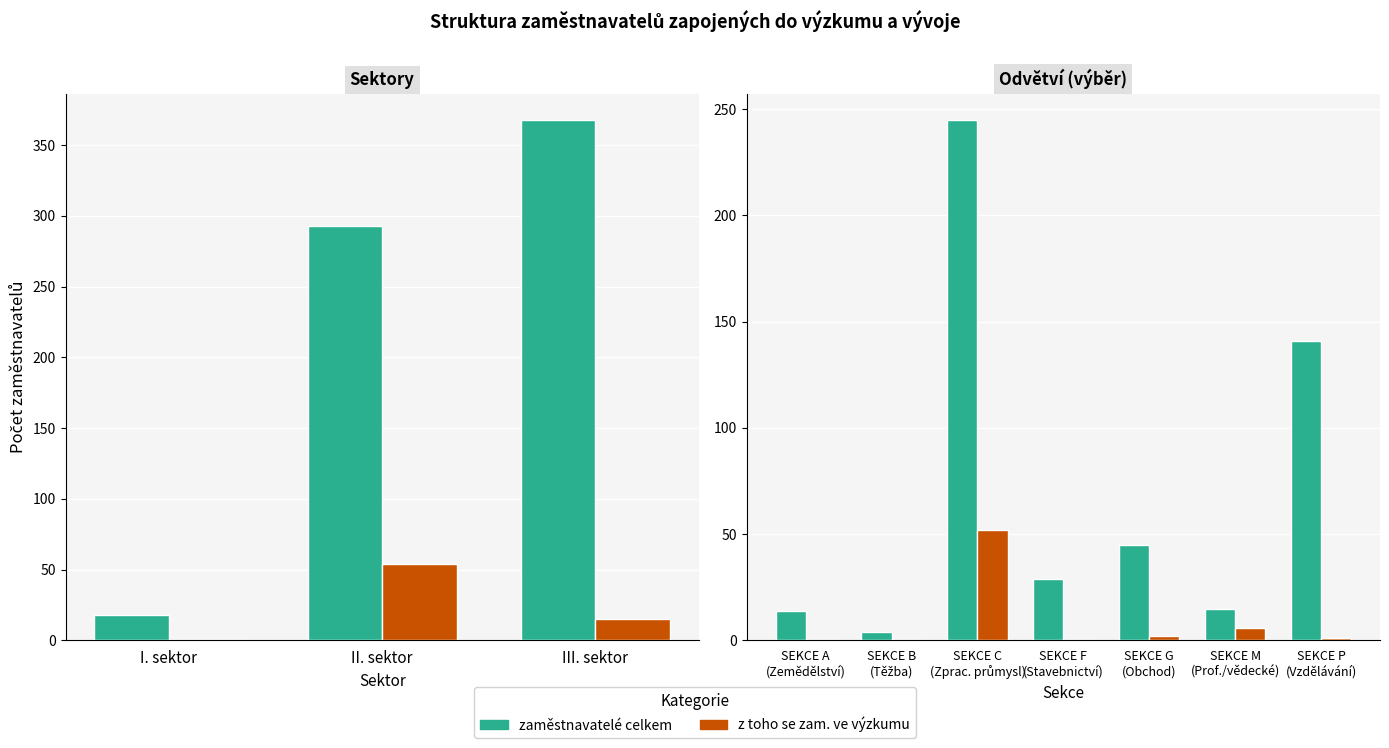

Is the value of zaměstnavatelé celkem at SEKCE G (Obchod) greater than the value of z toho se zam. ve výzkumu at SEKCE P (Vzdělávání)?

Yes